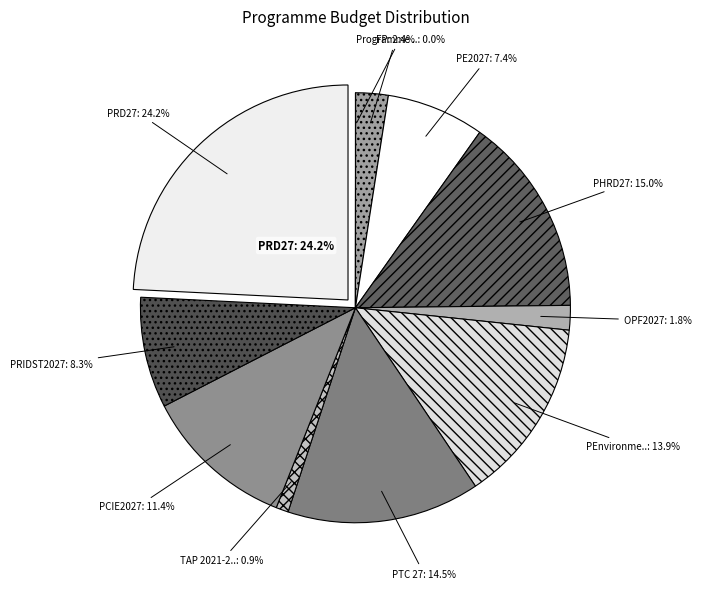

Rank the categories by value from lowest to highest.

Programme Health, TAP 2021-2027, OPF2027, FP, PE2027, PRIDST2027, PCIE2027, PEnvironment2027, PTC 27, PHRD27, PRD27